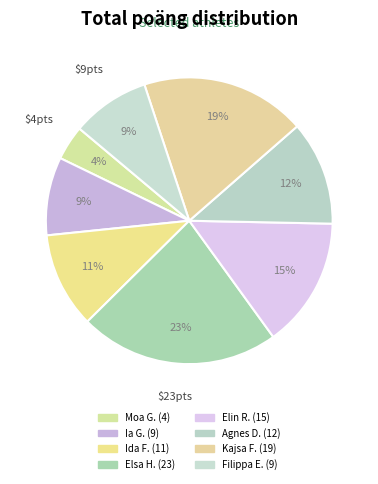

To the nearest percent, what is the average slice percentage?

12%